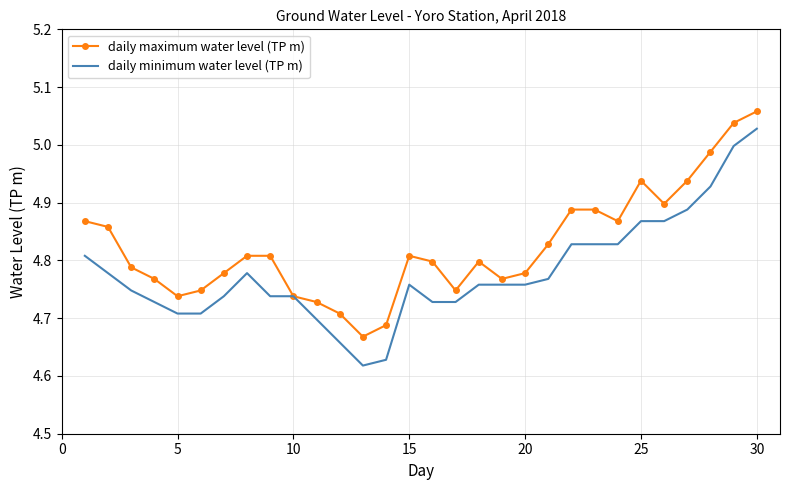

List the series in order of their peak value, lowest first.

daily minimum water level (TP m), daily maximum water level (TP m)